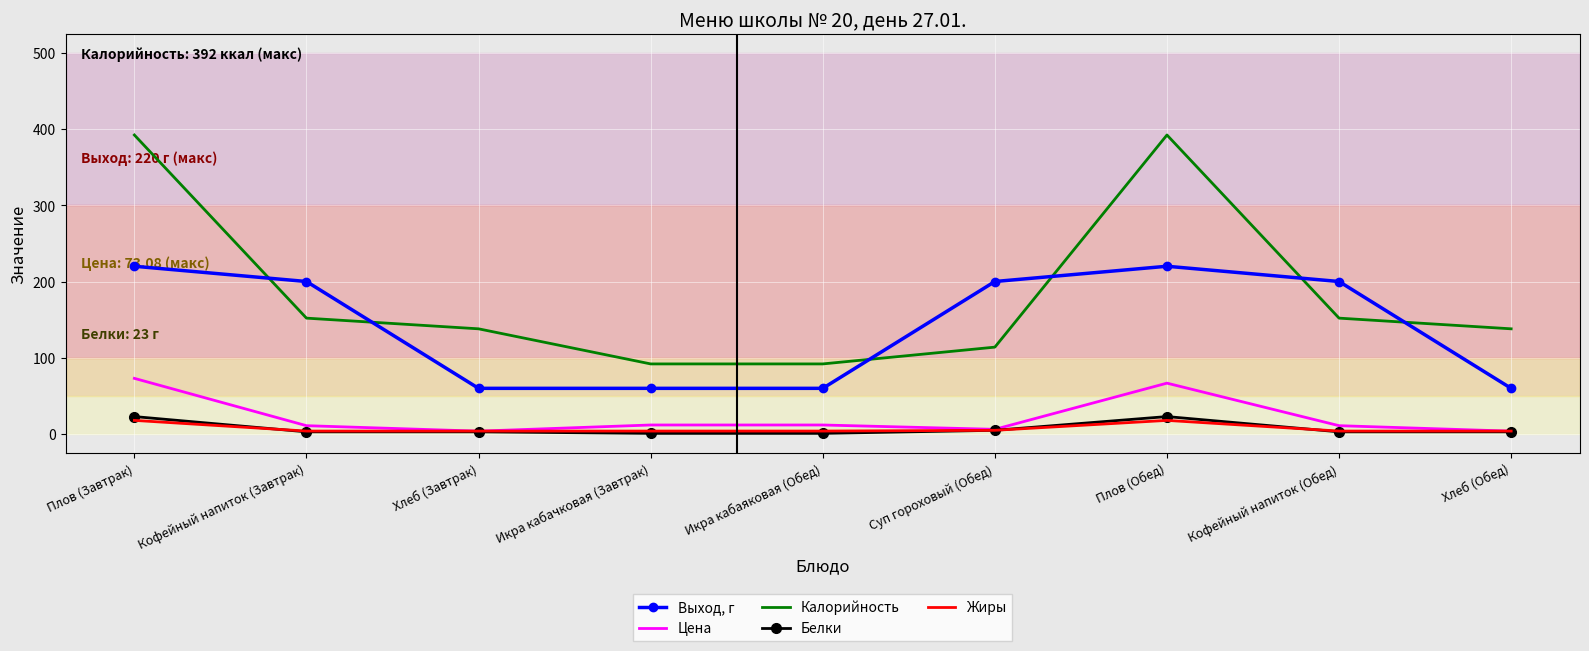

What is the difference between the maximum and minimum values in the Белки series?

22.0